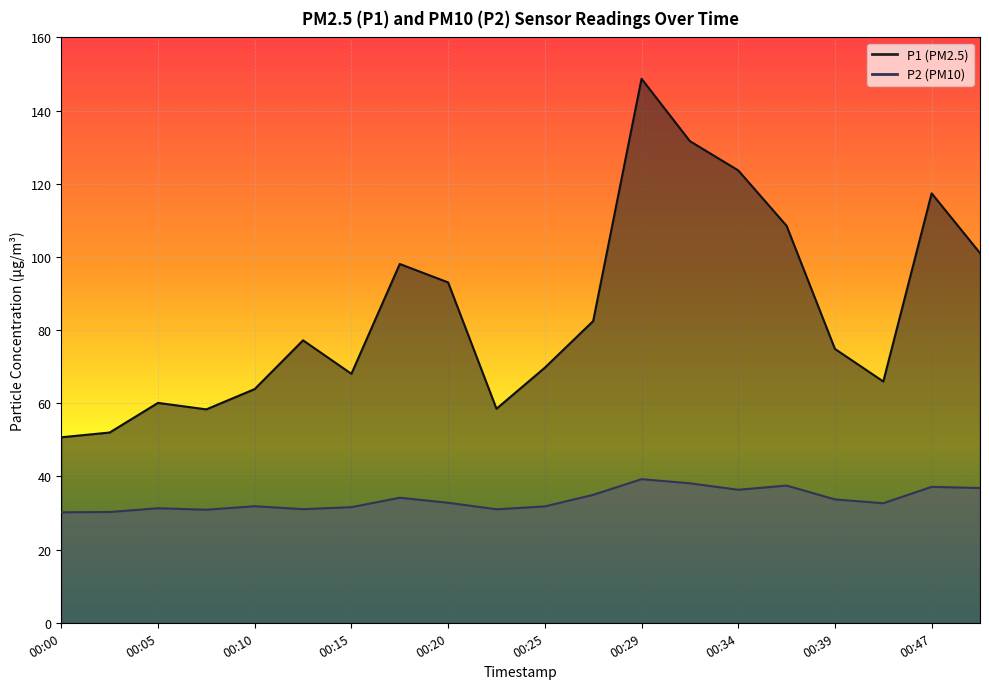

At which category does P1 reach its first local peak?

00:05